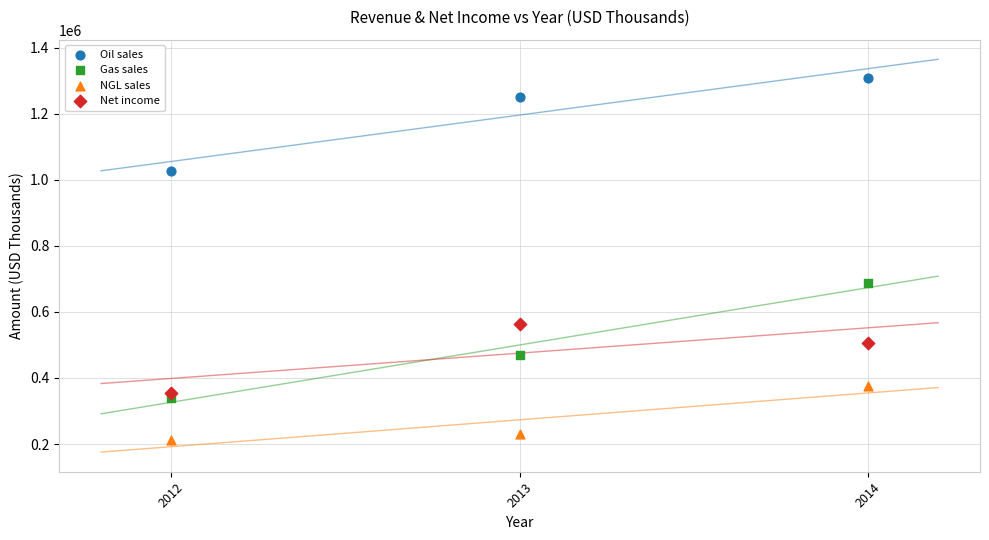

Which series reaches the minimum Y coordinate?

NGL sales